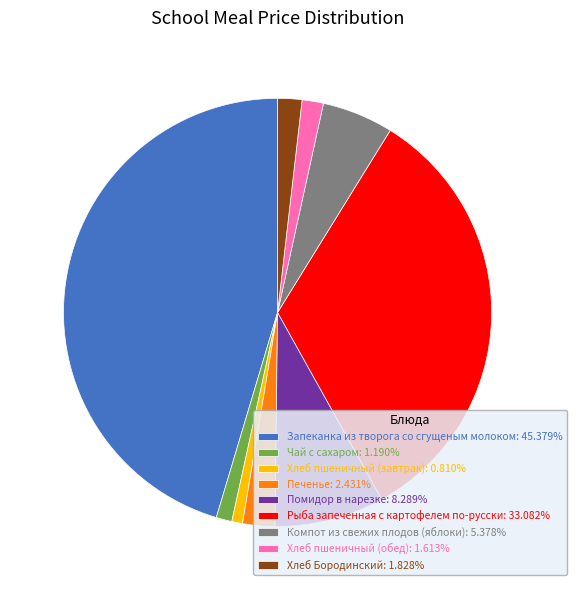

Is the sum of Запеканка из творога со сгущеным молоком: 45.379% and Печенье: 2.431% greater than half?

No